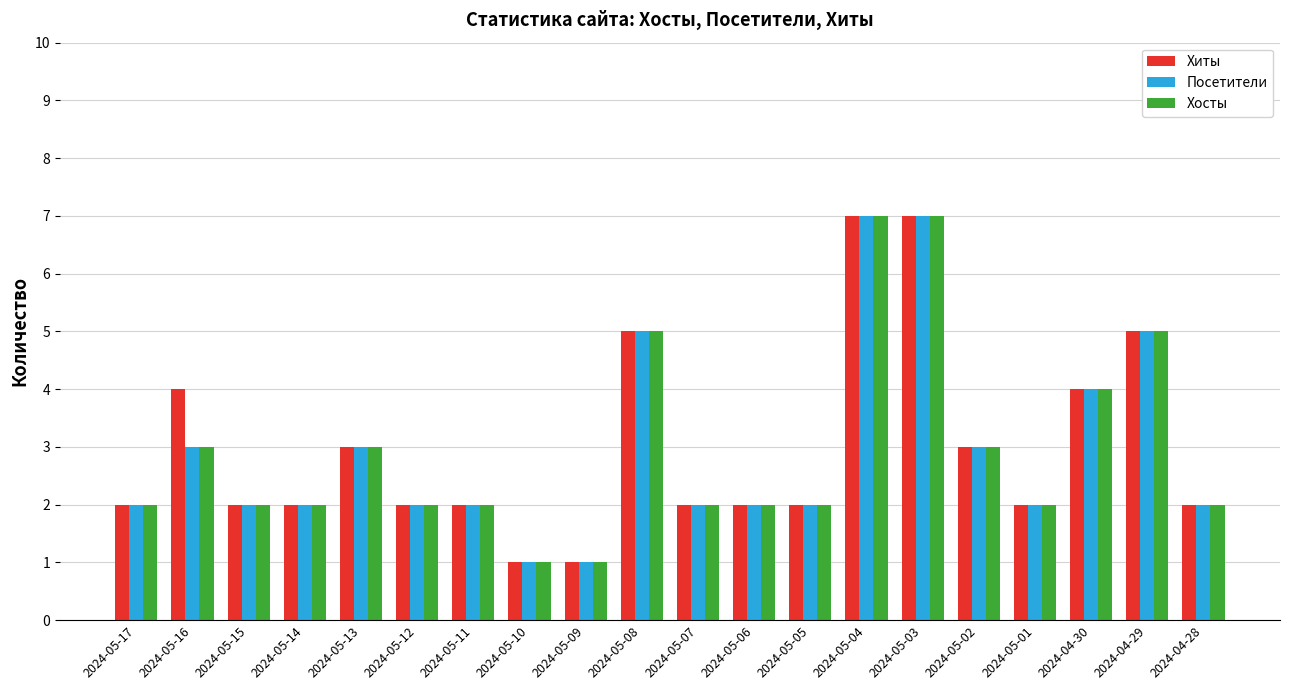

Is the value of Хосты at 2024-05-15 greater than the value of Посетители at 2024-04-29?

No